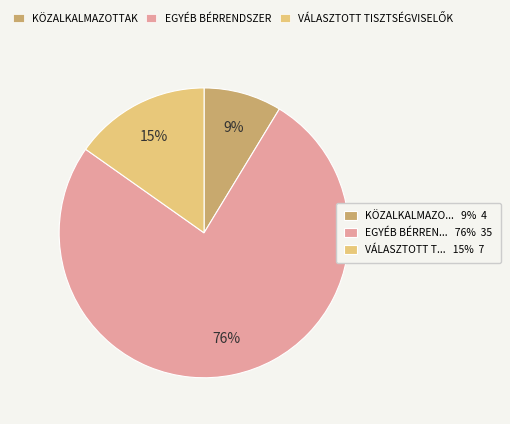

Is there any slice that represents more than half of the pie?

Yes